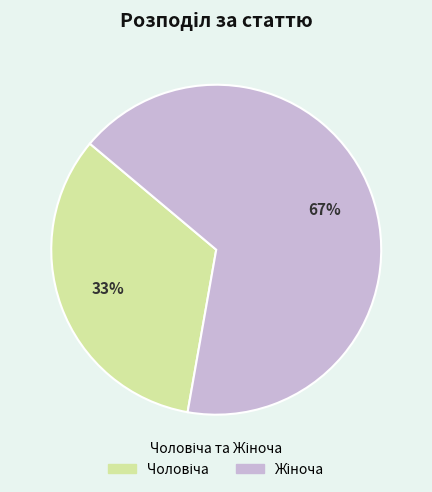

Count the number of slices in the pie.

2